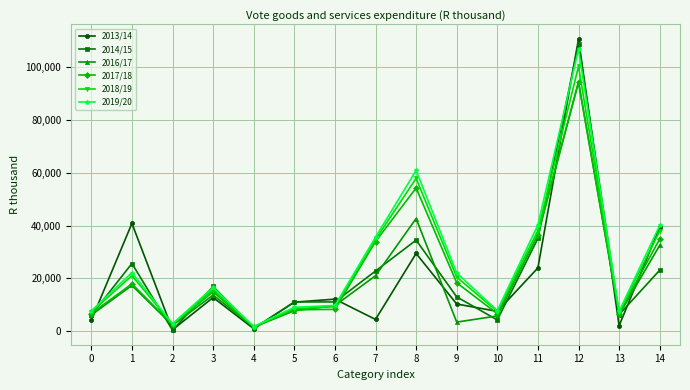

In 2013/14, how many points are lower than both neighbors (excluding endpoints)?

5